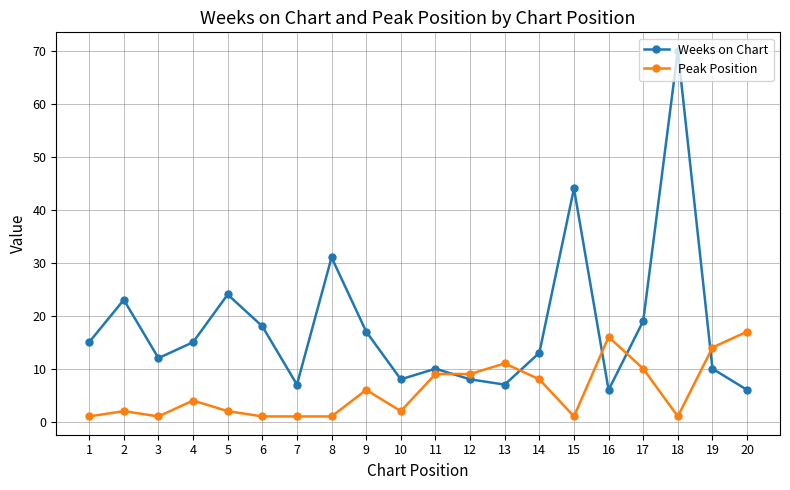

The value of Weeks on Chart at 14 is 13. True or false?

True